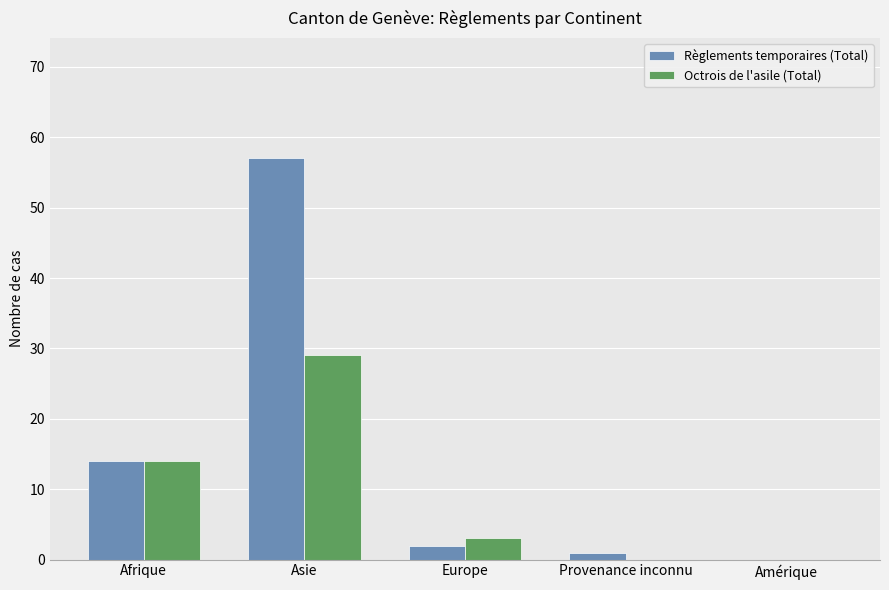

Is it true that Octrois de l'asile (Total) equals 14 at Afrique?

True